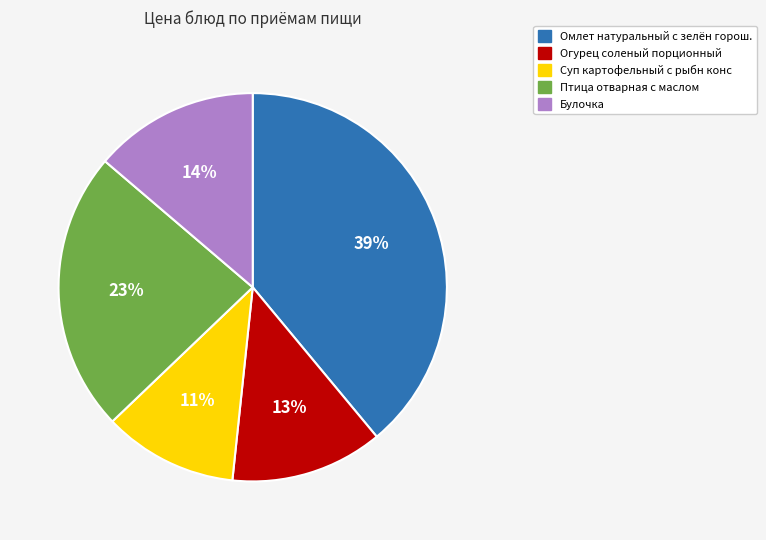

Is Булочка the majority of the pie?

No